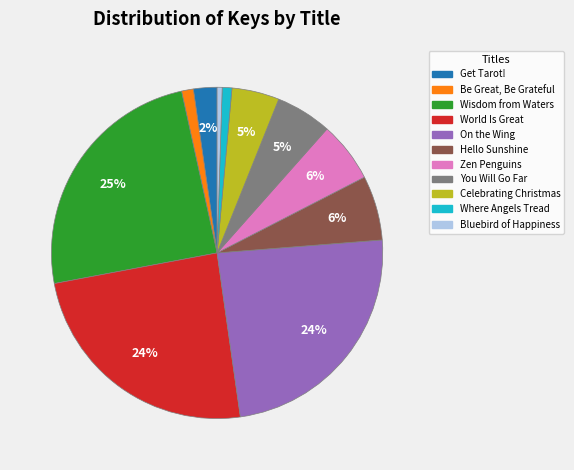

Is there a majority slice in this chart?

No